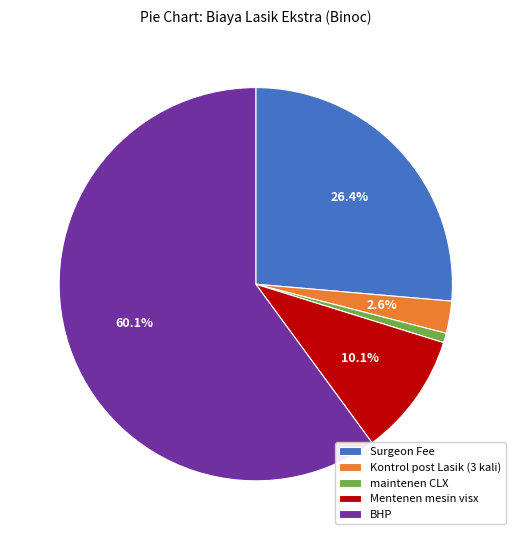

Which category accounts for the majority?

BHP